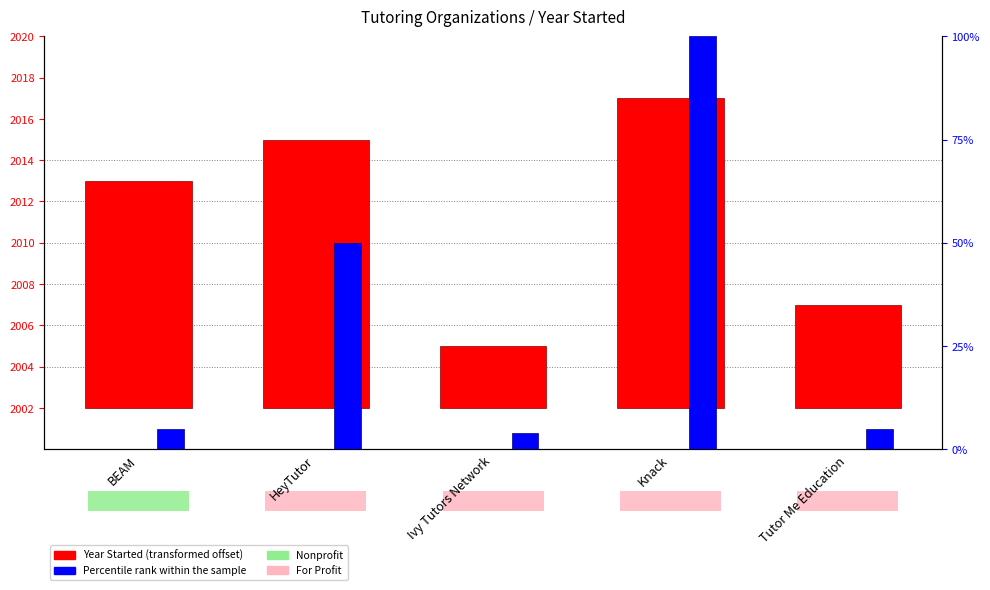

Does the chart contain stacked bars?

No